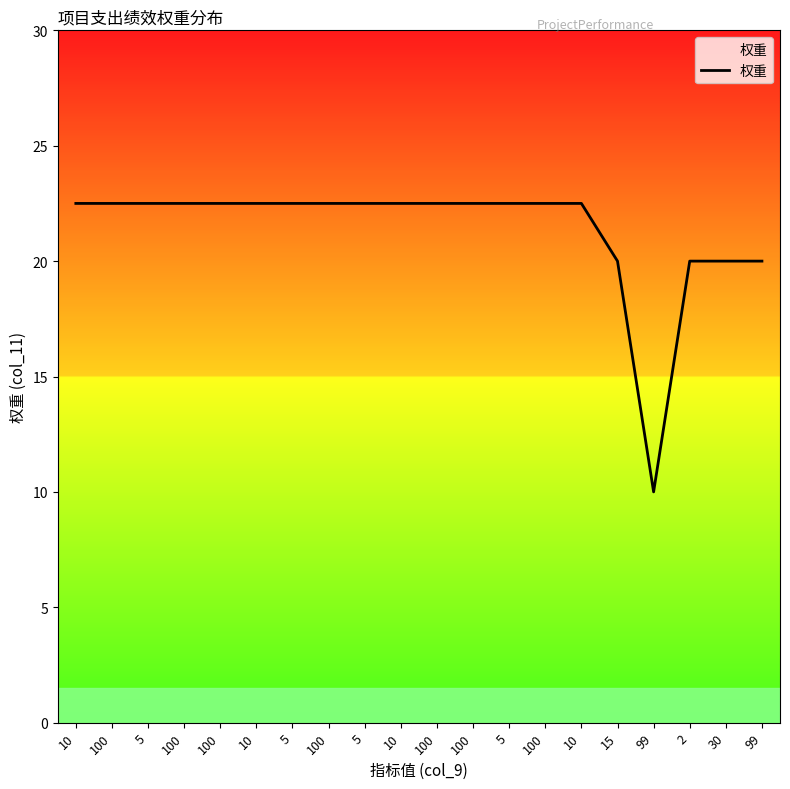

The value at 10 is 30.5. True or false?

False